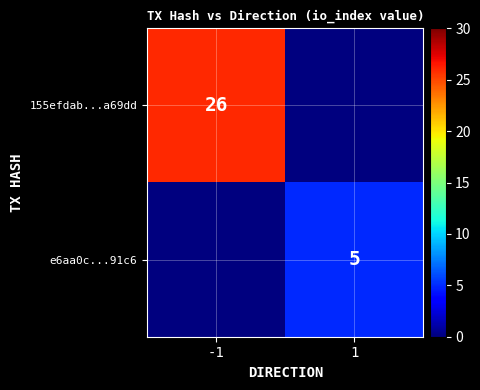

The value of e6aa0c...91c6 at 1 is 3. True or false?

False